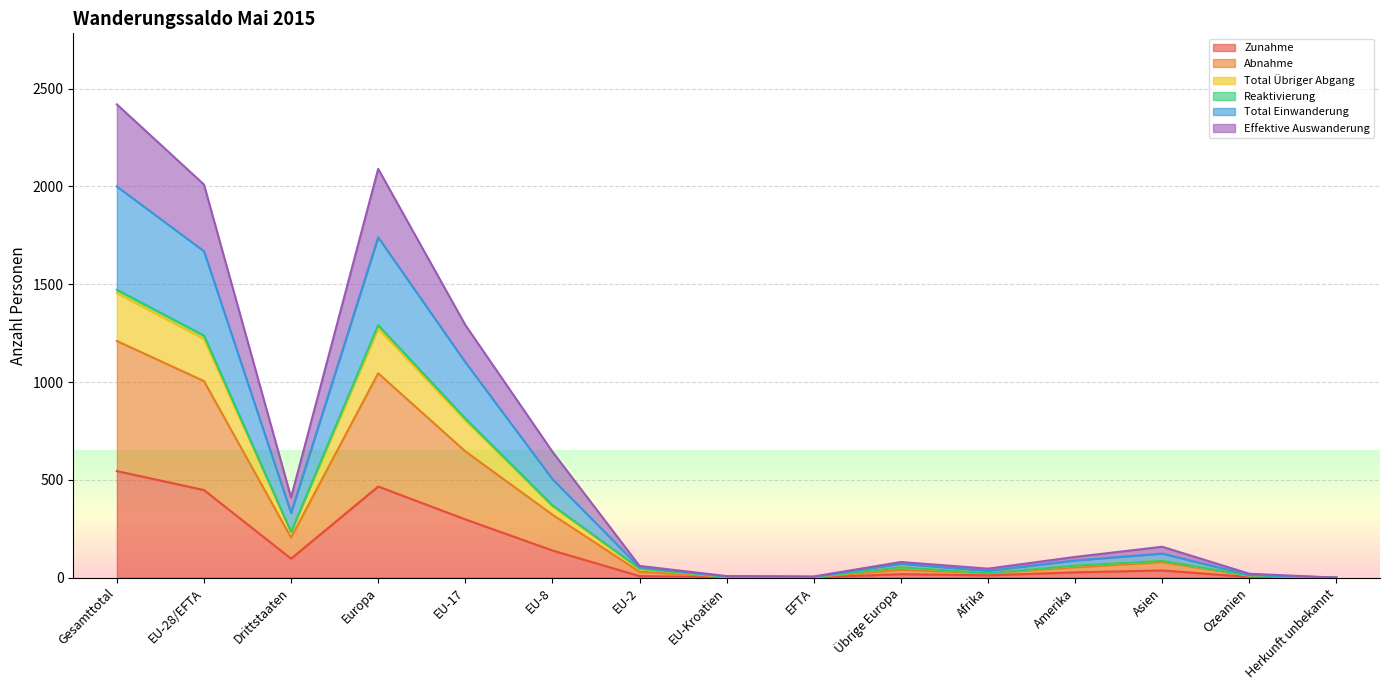

At how many categories does at least one series exceed 1661?

3